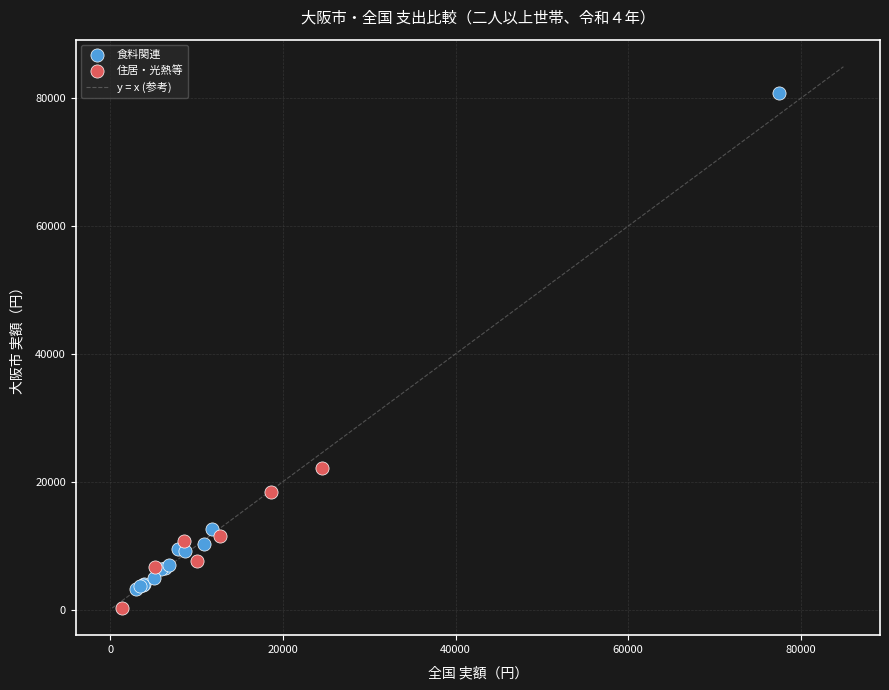

Which series has the largest Y range (max minus min)?

食料関連